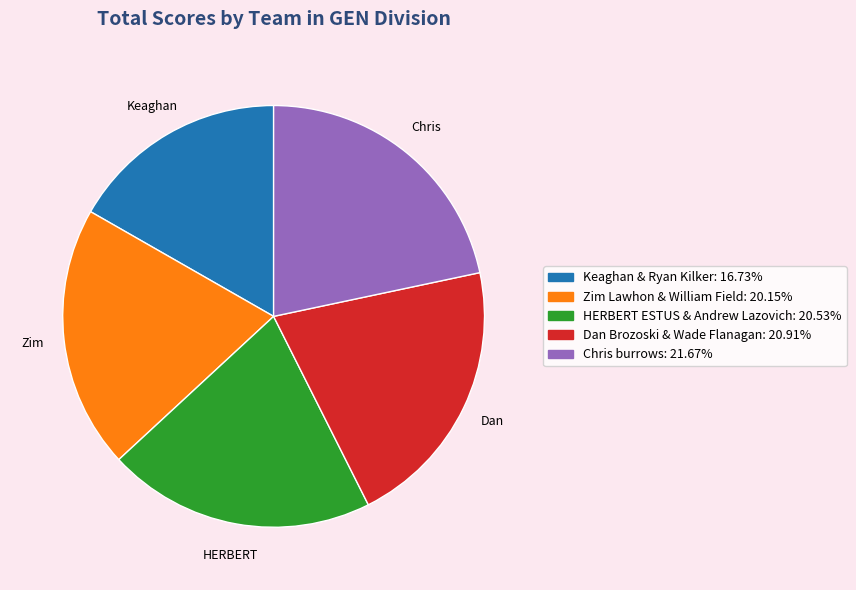

What is the largest slice in the pie chart?

Chris burrows